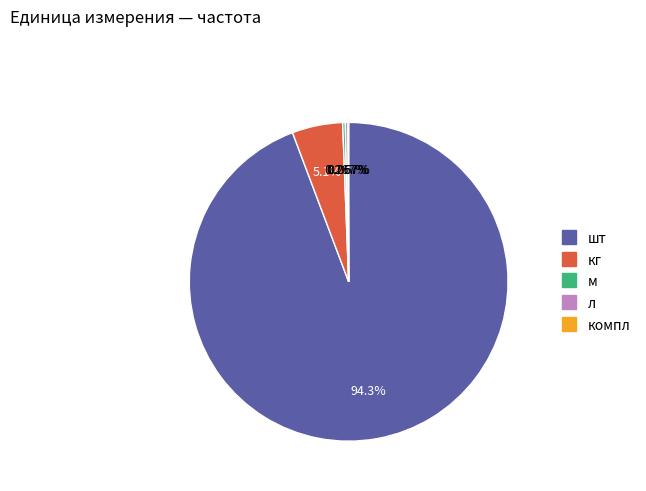

The кг slice represents 11% of the pie. True or false?

False